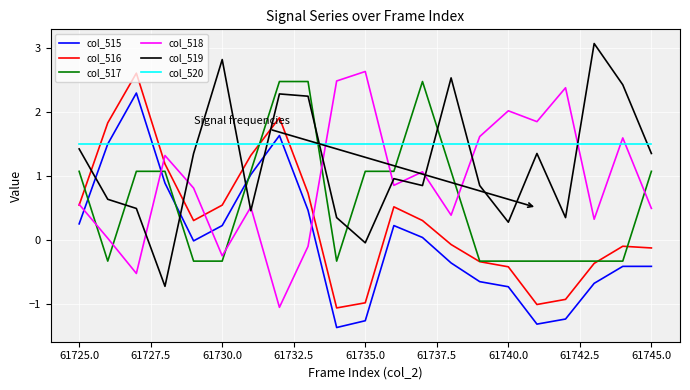

How many intersections are there between col_517 and col_520?

4